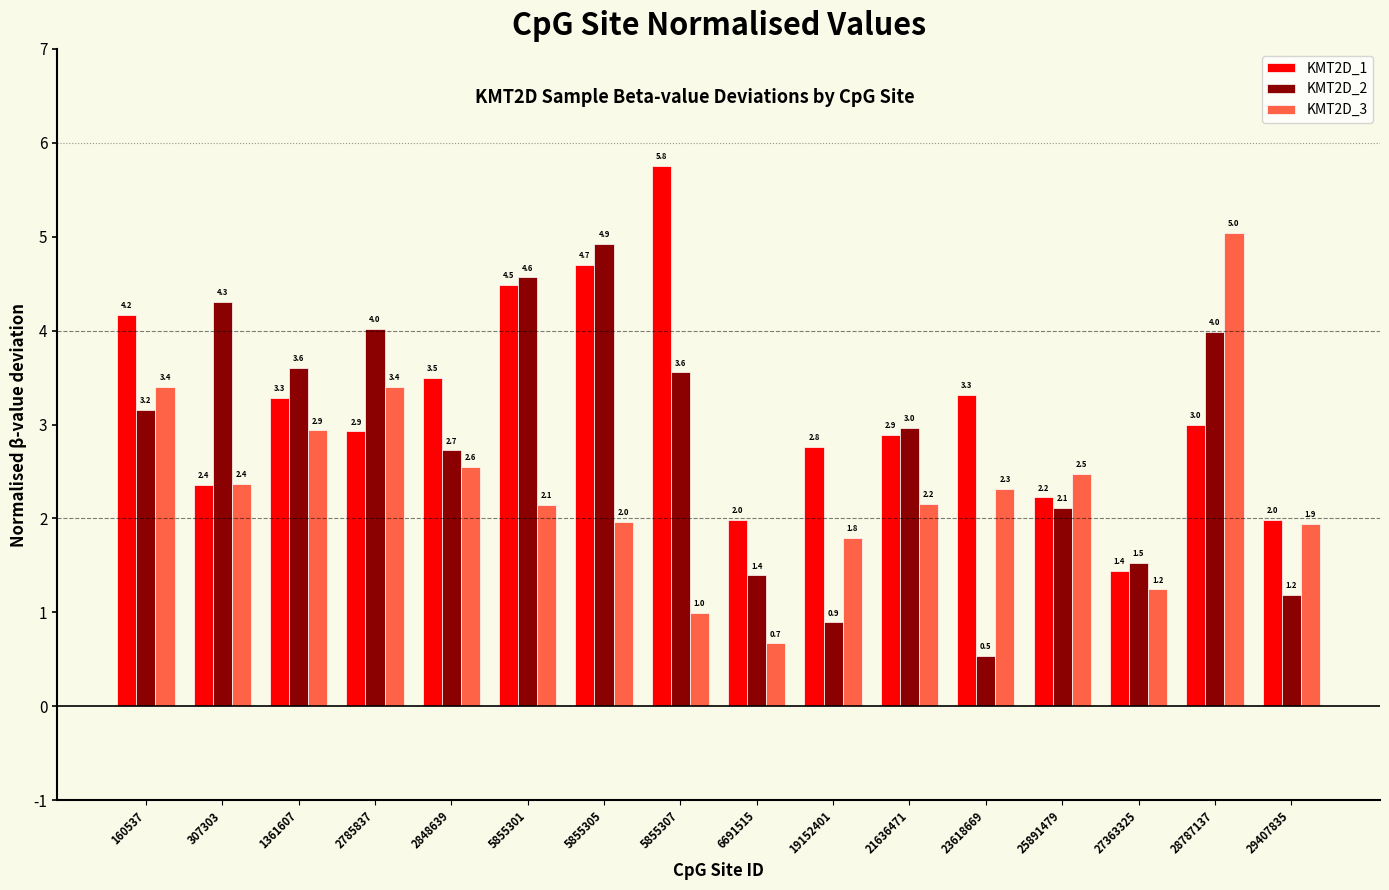

Between 160537 and 23618669, which series saw the biggest shift?

KMT2D_2